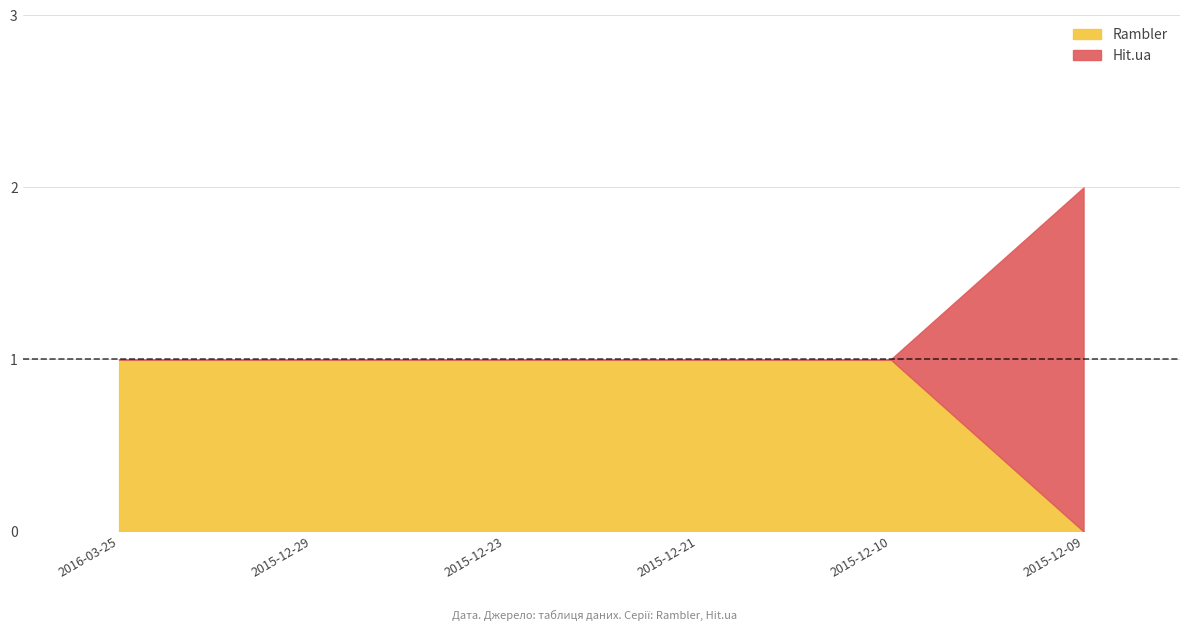

List the series in order of their peak value, highest first.

Hit.ua, Rambler